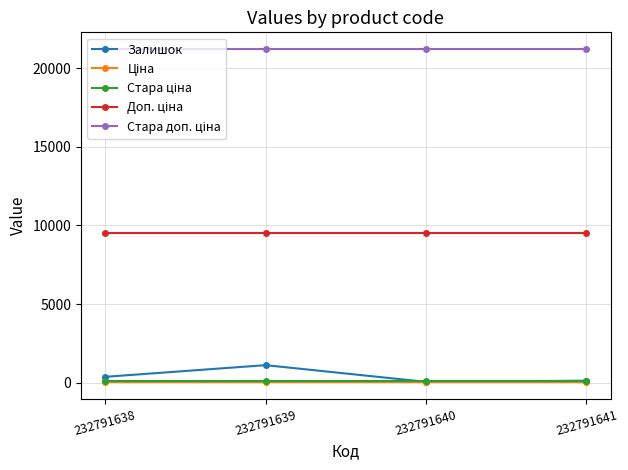

What is the maximum value for Залишок?

1129.0